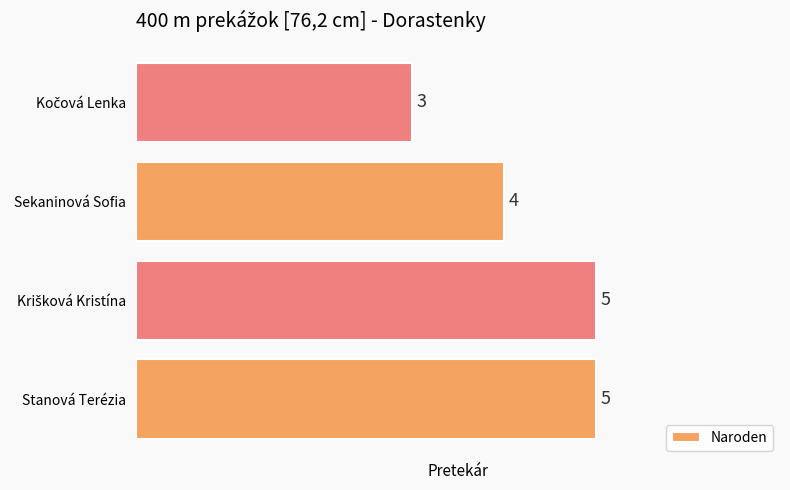

True or false: the data shows 5 at Stanová Terézia.

True